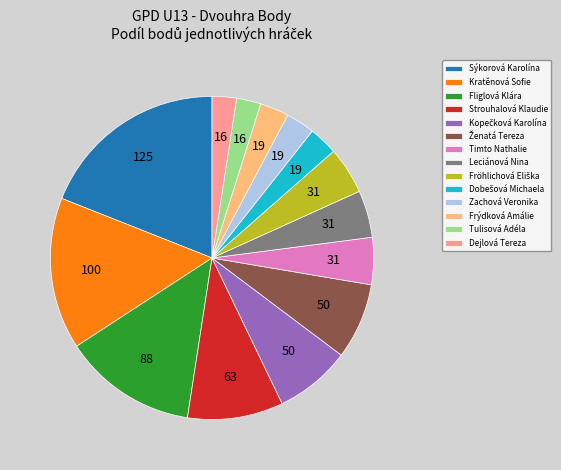

What is the ratio of the value at Leciánová Nina to the value at Frýdková Amálie?

1.6